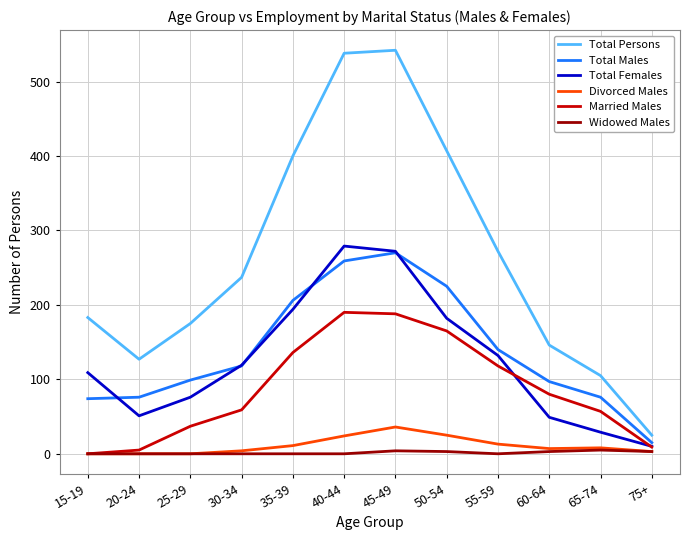

Which series has the widest spread of values?

Total Persons